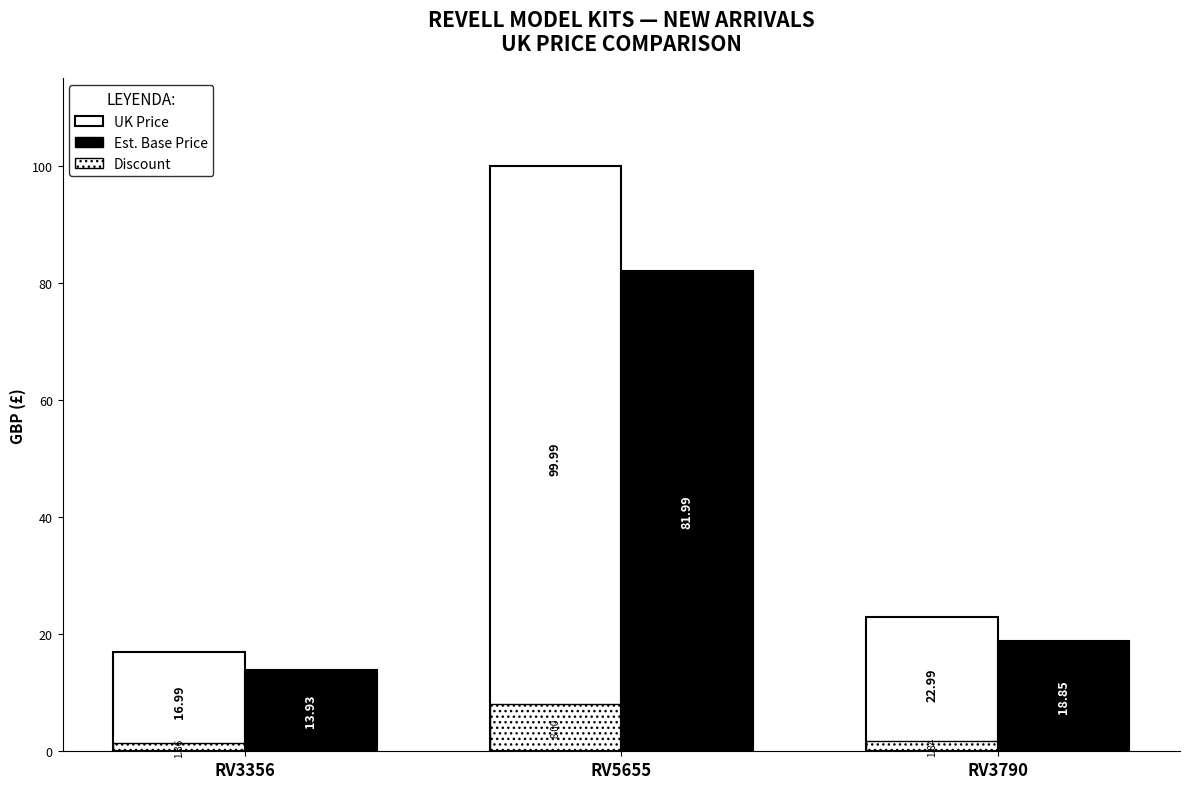

Rank the series by their maximum value, from highest to lowest.

UK Price, Est. Base Price, Discount